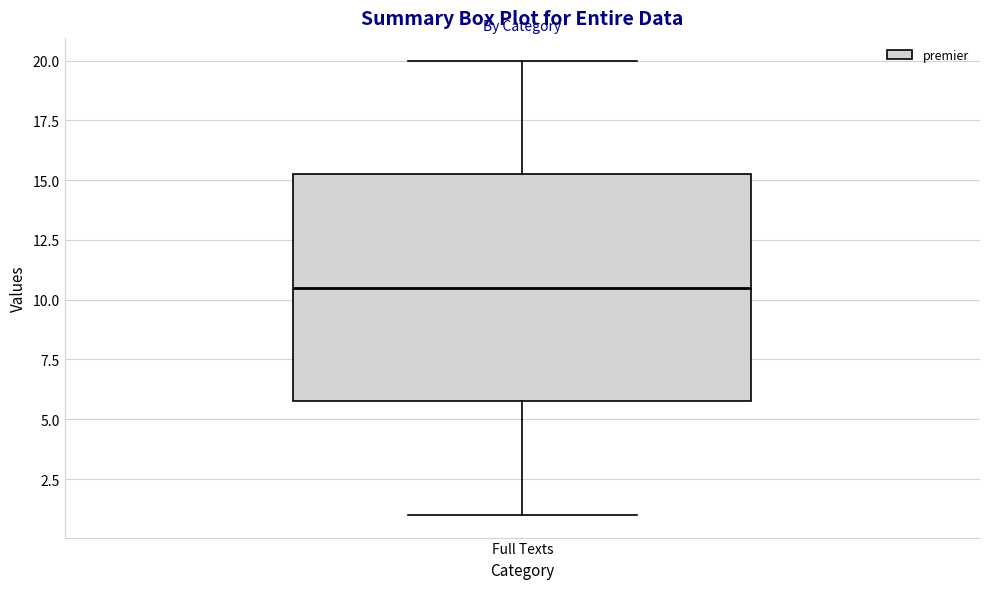

Transcribe this box plot: give where the median line is, the range the box spans, and where the two whiskers end, as read against the y-axis. The values are not printed on the chart, so give them approximately, as read against the axis.

median 10.5, box 6.0 to 15.5, whiskers 1.0 to 20.0